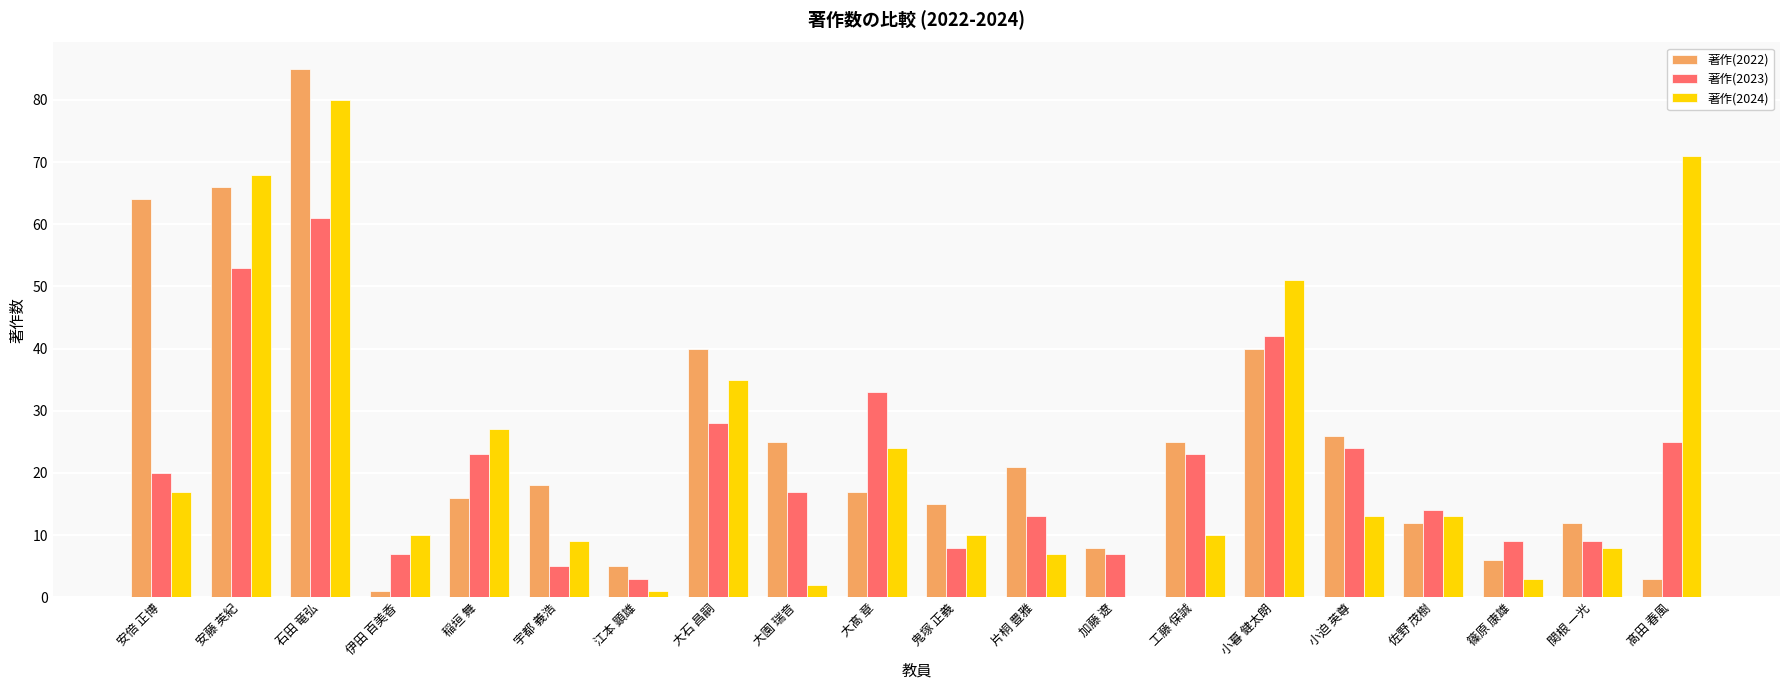

What is the approximate value of 著作(2024) at 片桐 豊雅, to the nearest 10?

10